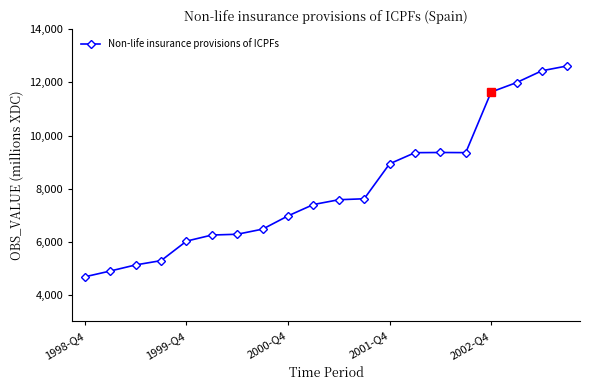

Is this an area chart (filled region under the line)?

No